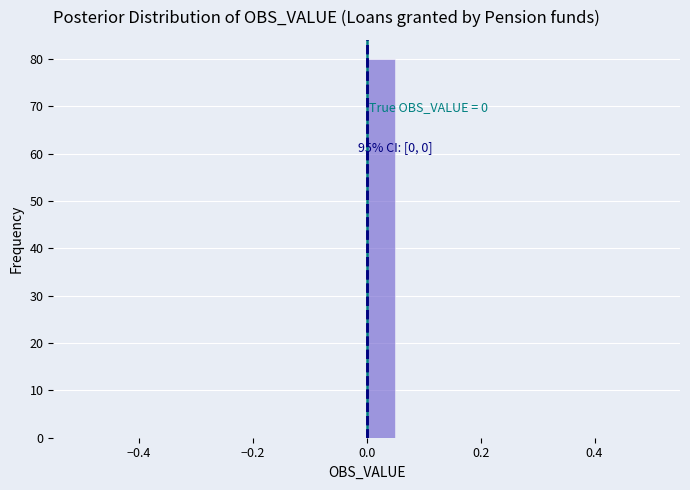

Around what value on the x-axis is the tallest bar? Give the approximate position of its centre, as read against the axis.

0.02